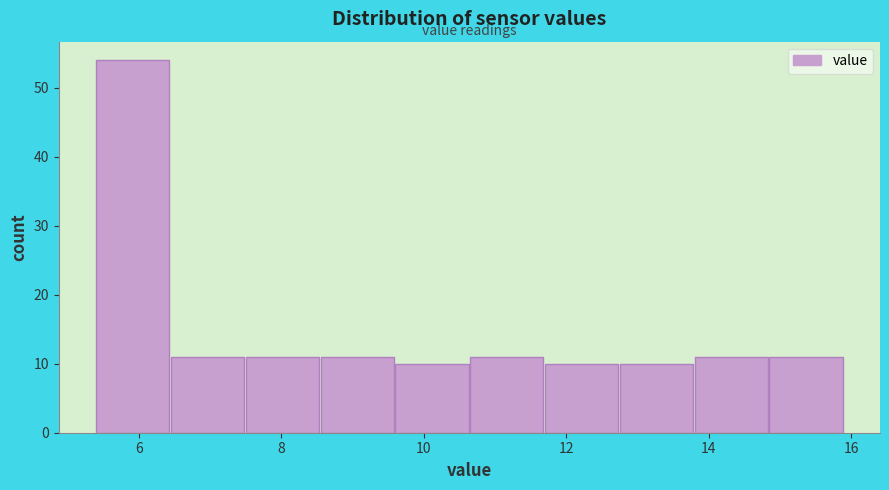

What is the height of the bar covering 12.75 to 13.80 on the x-axis? Neither the bar edges nor the heights are printed on the chart, so give them approximately, as read against the axes.

10